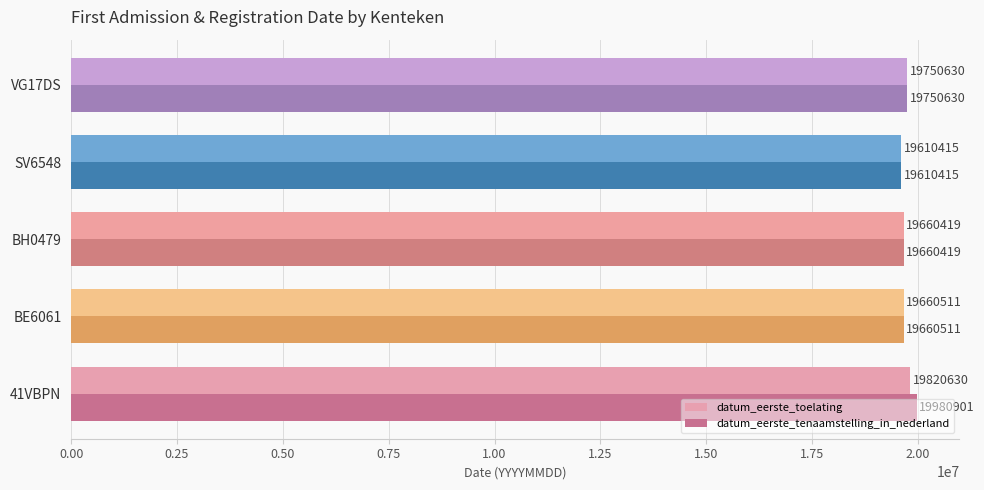

Where is datum_eerste_tenaamstelling_in_nederland nearest to the value 19795658?

VG17DS